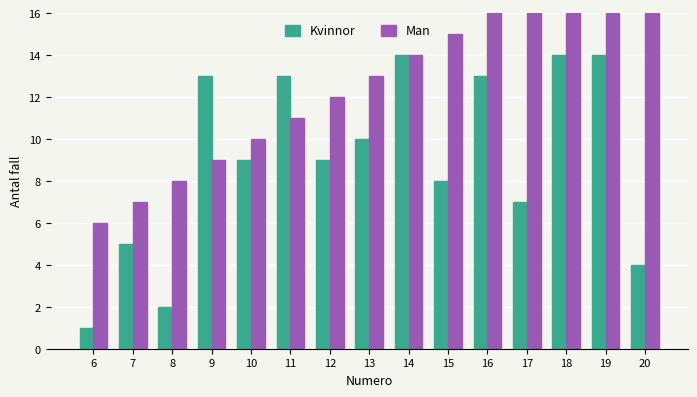

List the series in order of their overall mean, highest first.

Man, Kvinnor